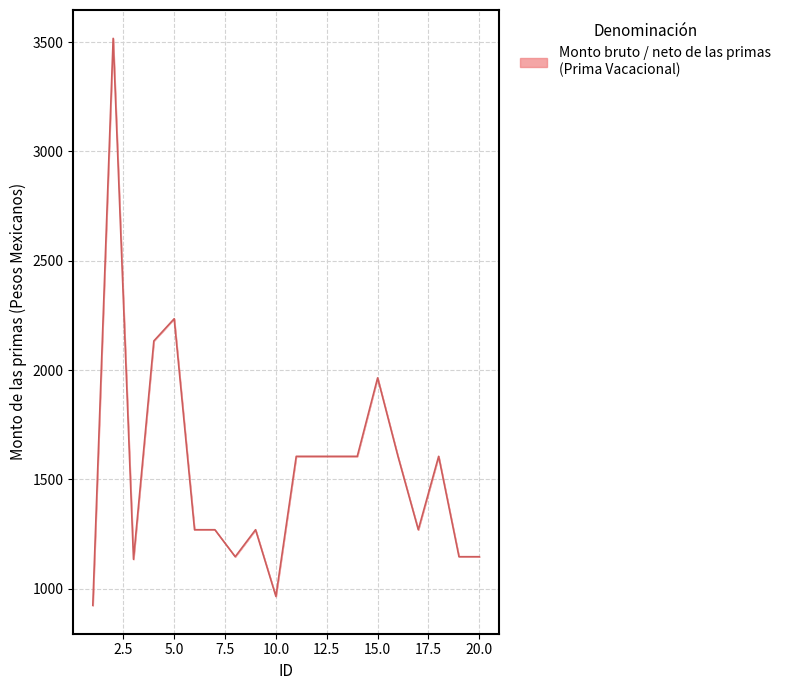

What is the difference between the maximum and minimum values?

2592.8